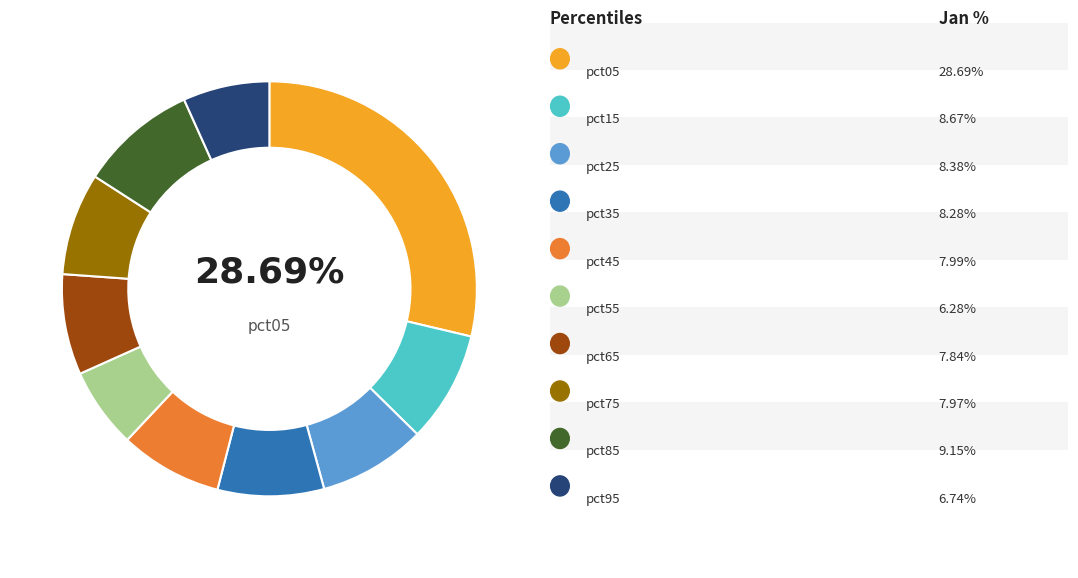

Does any single category account for the majority?

No